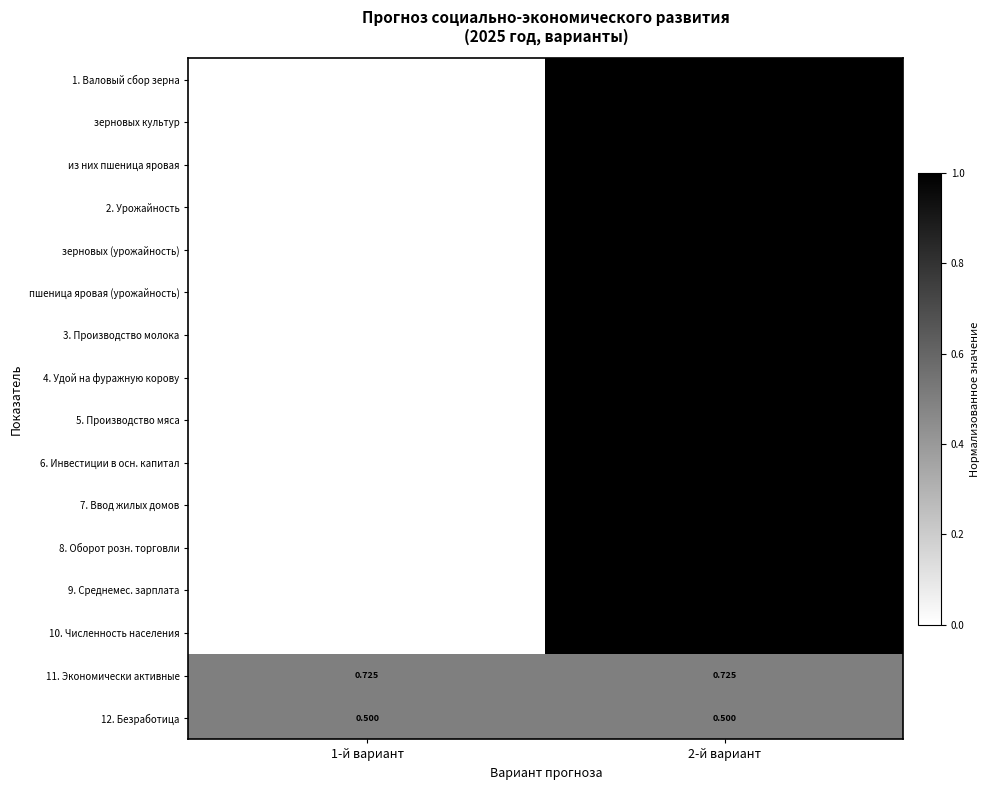

Is the value of зерновых культур at 1-й вариант greater than the value of 3. Производство молока at 2-й вариант?

Yes